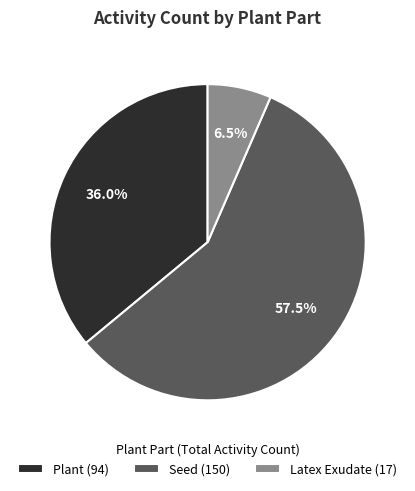

To the nearest percent, what is the average slice percentage?

33%